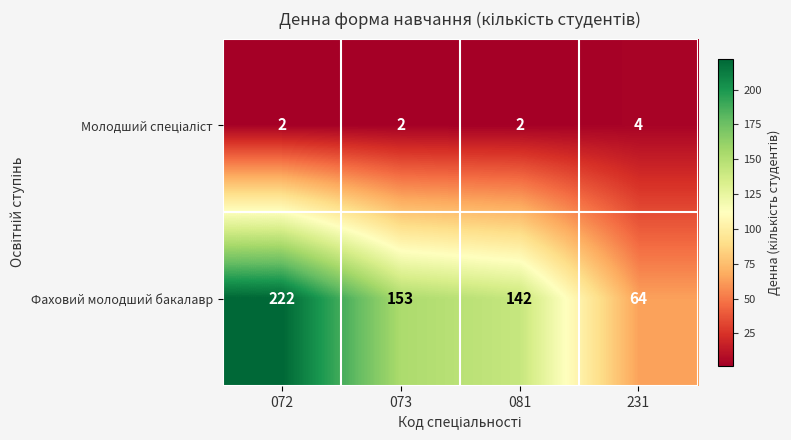

How many series are shown in this chart?

2